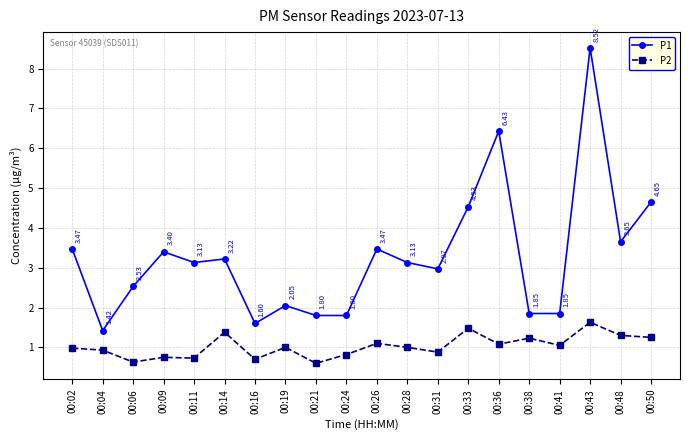

Which series has the widest spread of values?

P1